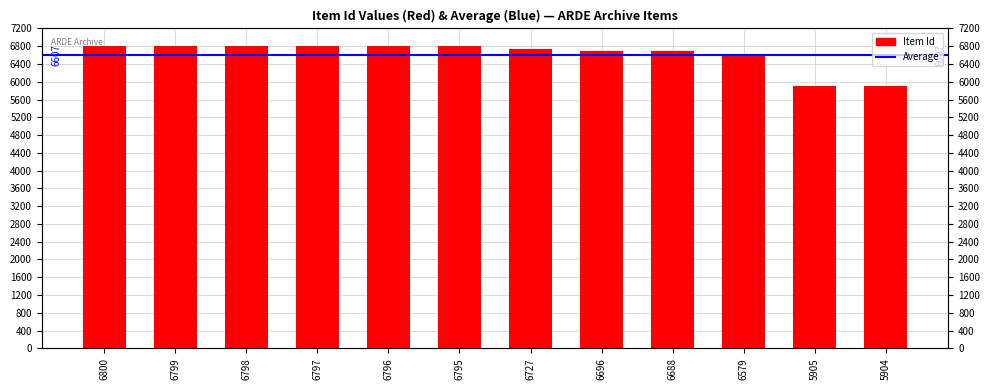

Does the chart contain stacked bars?

No